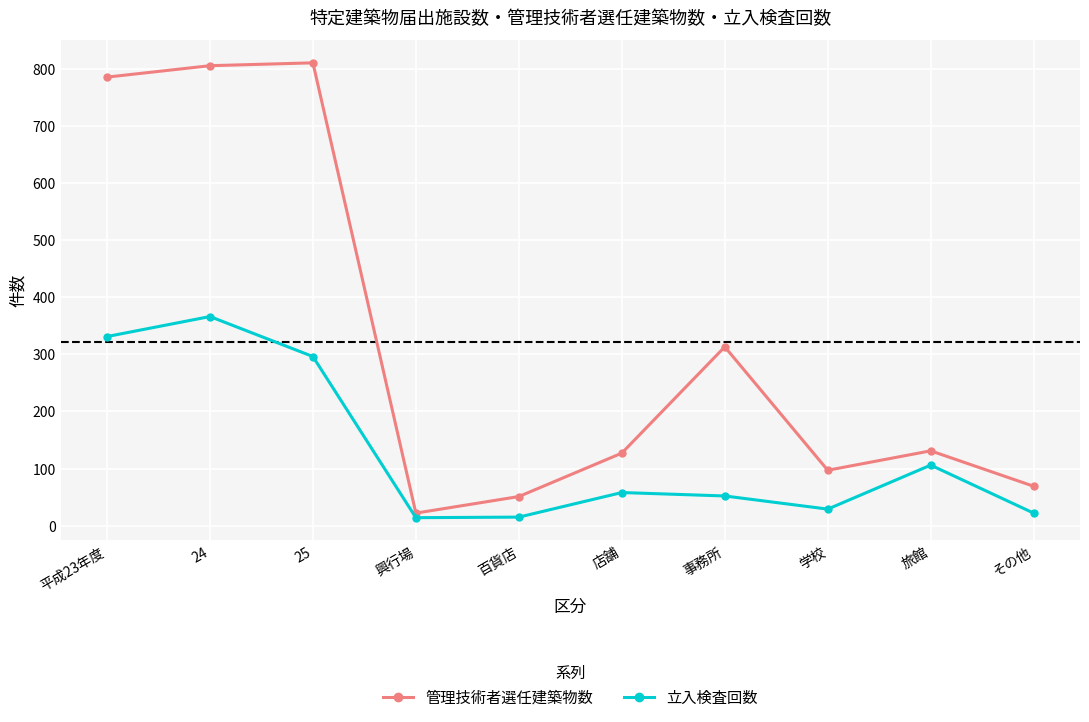

The value of 立入検査回数 at 25 is 145. True or false?

False